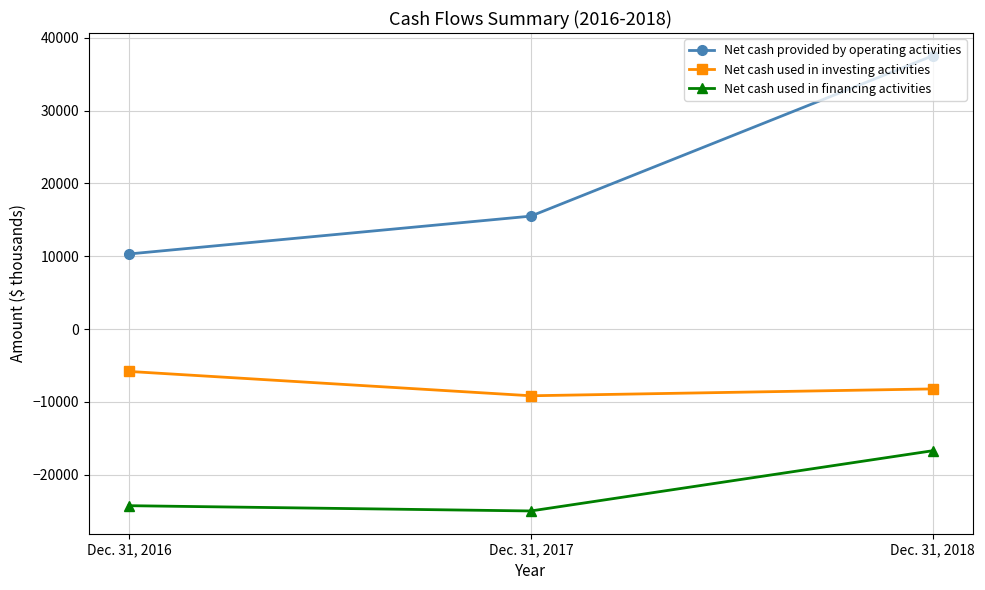

What is the value of the Net cash provided by operating activities point at the 1st from the left?

10315